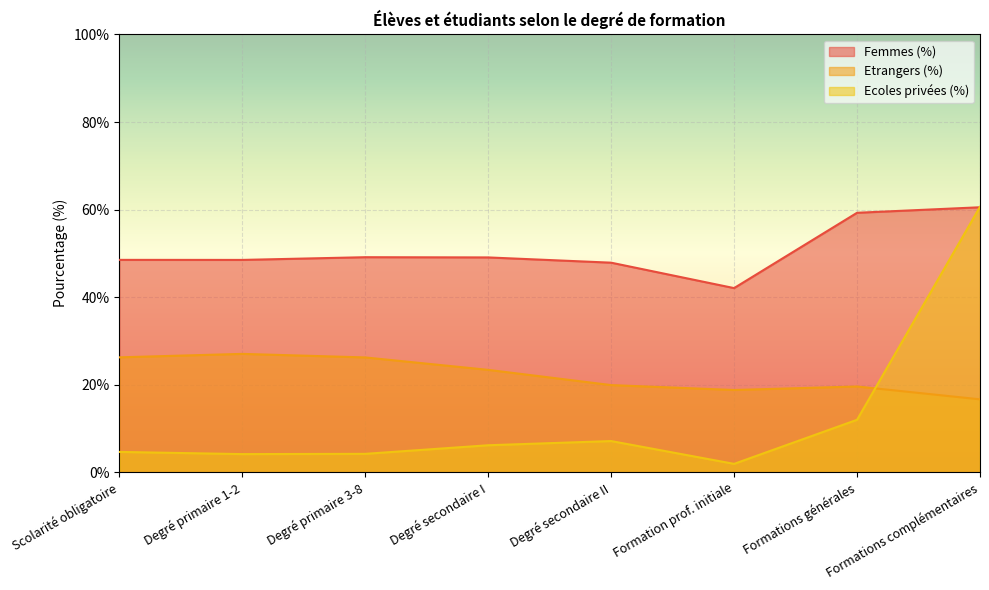

Where is Ecoles privées (%) nearest to the value 31?

Formations générales